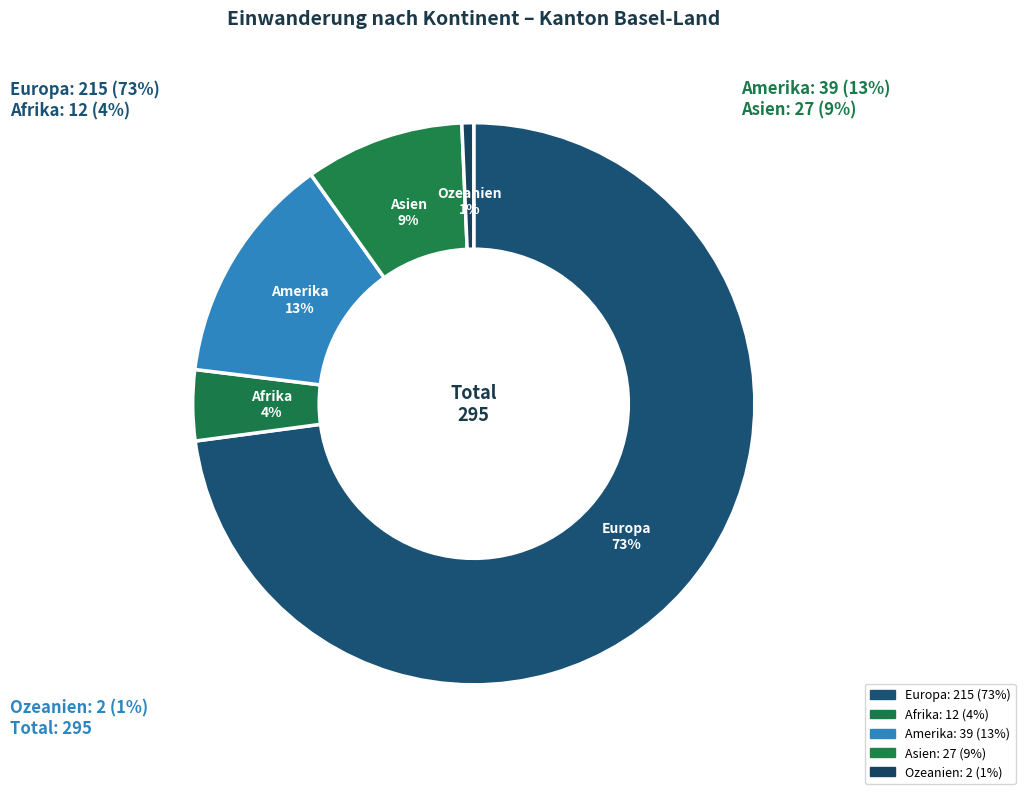

To the nearest percent, what is the combined percentage of Europa and Ozeanien?

74%